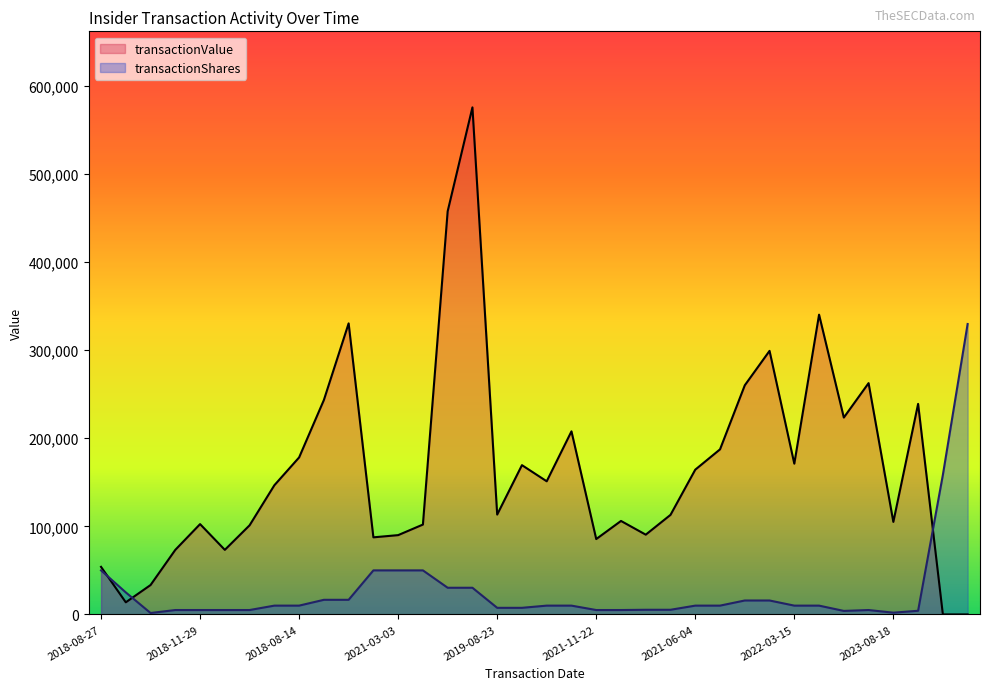

How many interior local valleys does the transactionShares series have?

3